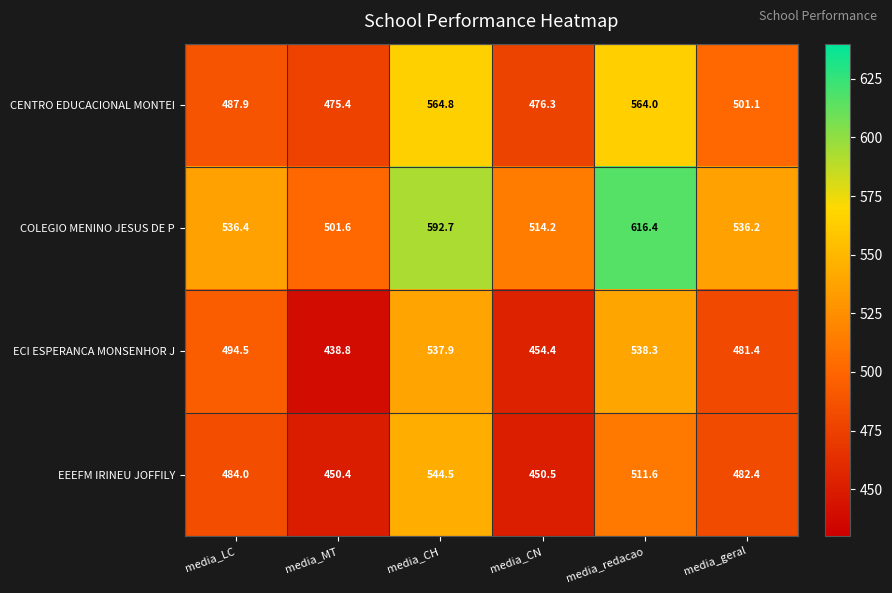

What is the maximum value for ECI ESPERANCA MONSENHOR J?

538.3